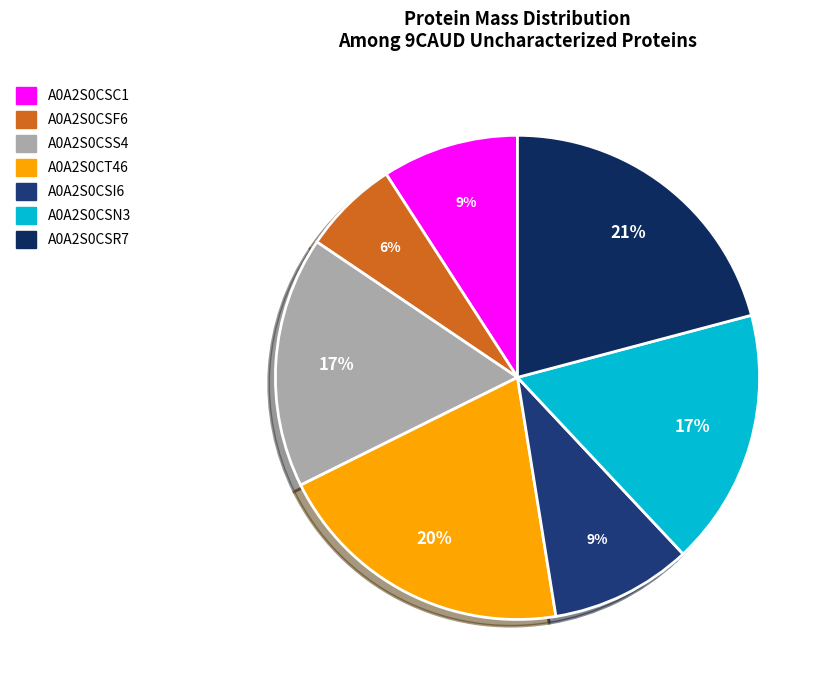

What is the change in value from A0A2S0CSI6 to A0A2S0CSN3?

+7959.0